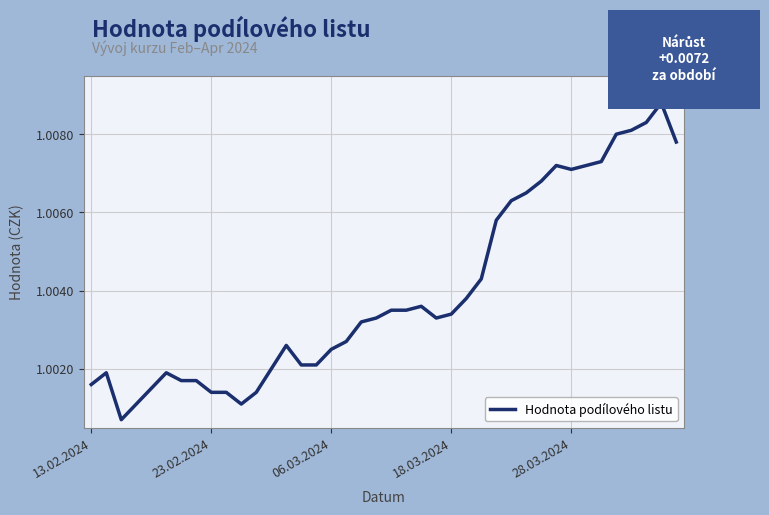

How many interior local peaks (higher than both neighbors) does the data have?

6